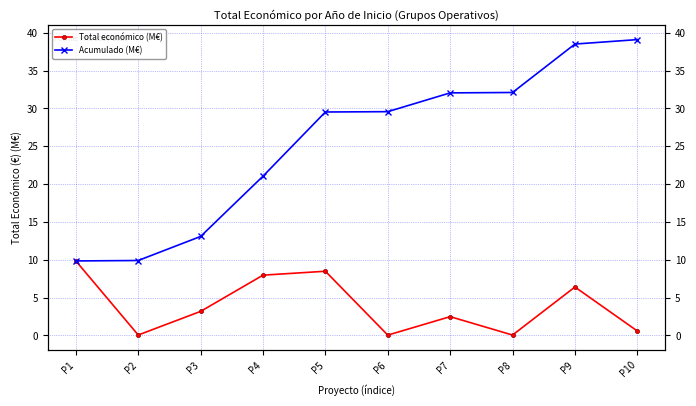

How many interior local valleys does the Total económico (M€) series have?

3